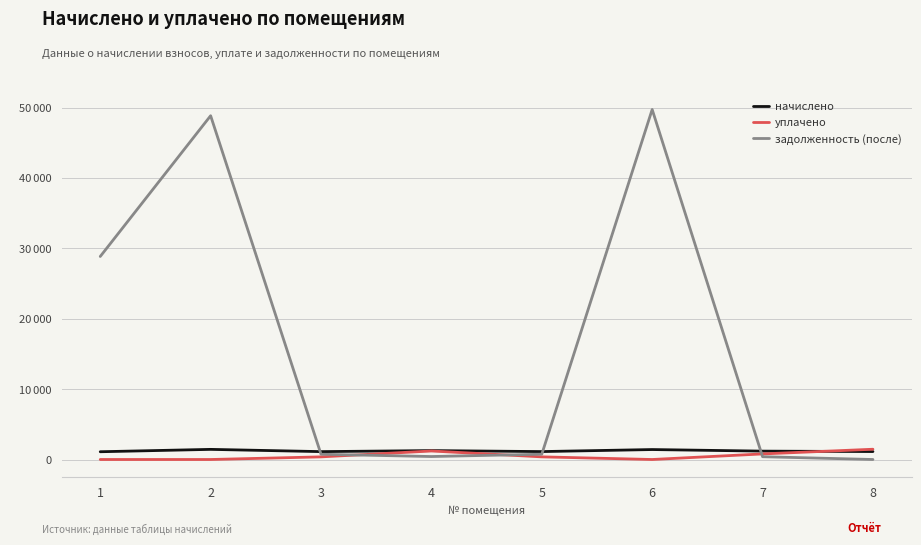

True or false: уплачено has a value of 0.0 at 2.

True